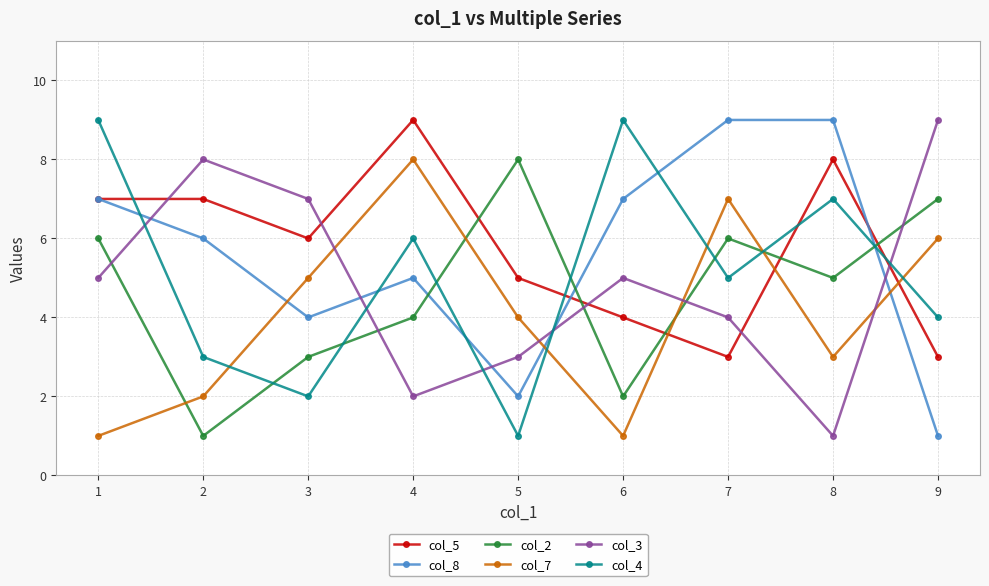

Is this an area chart (filled region under the line)?

No